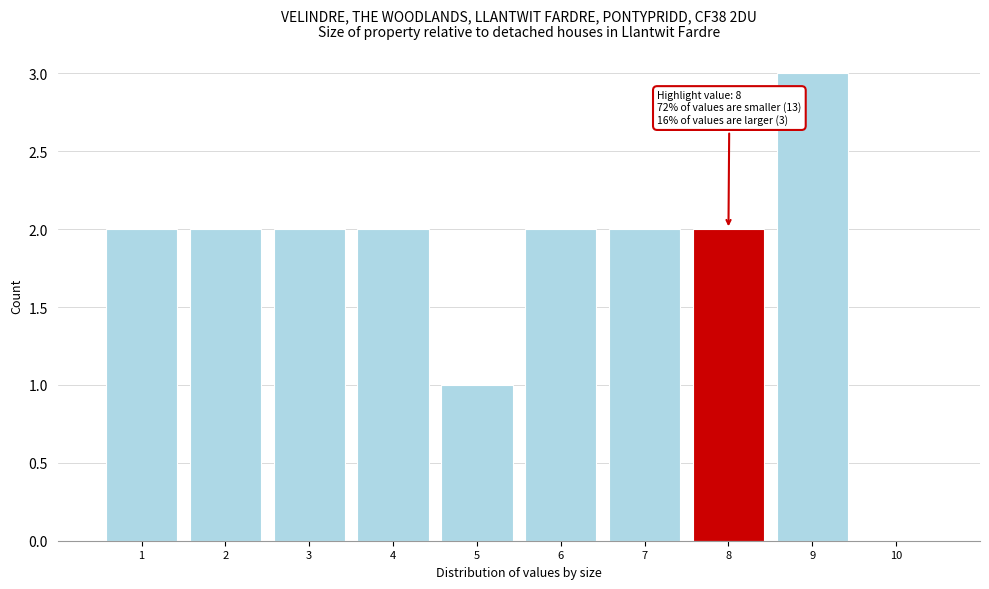

Which range on the x-axis has the tallest bar?

8.5 to 9.5